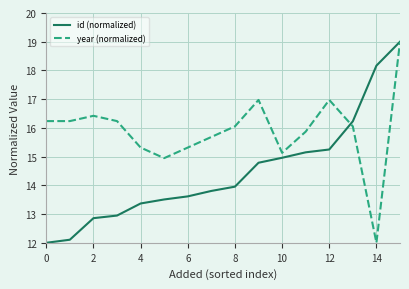

Does the chart have visible grid lines?

Yes